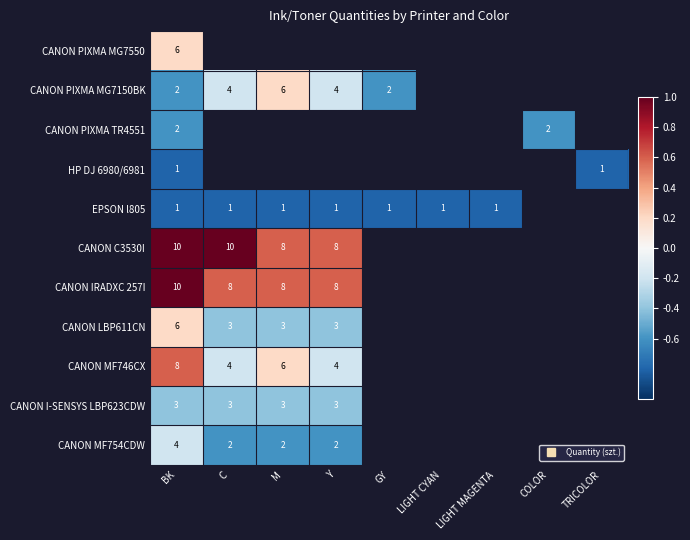

What is the smallest value displayed?

-0.8